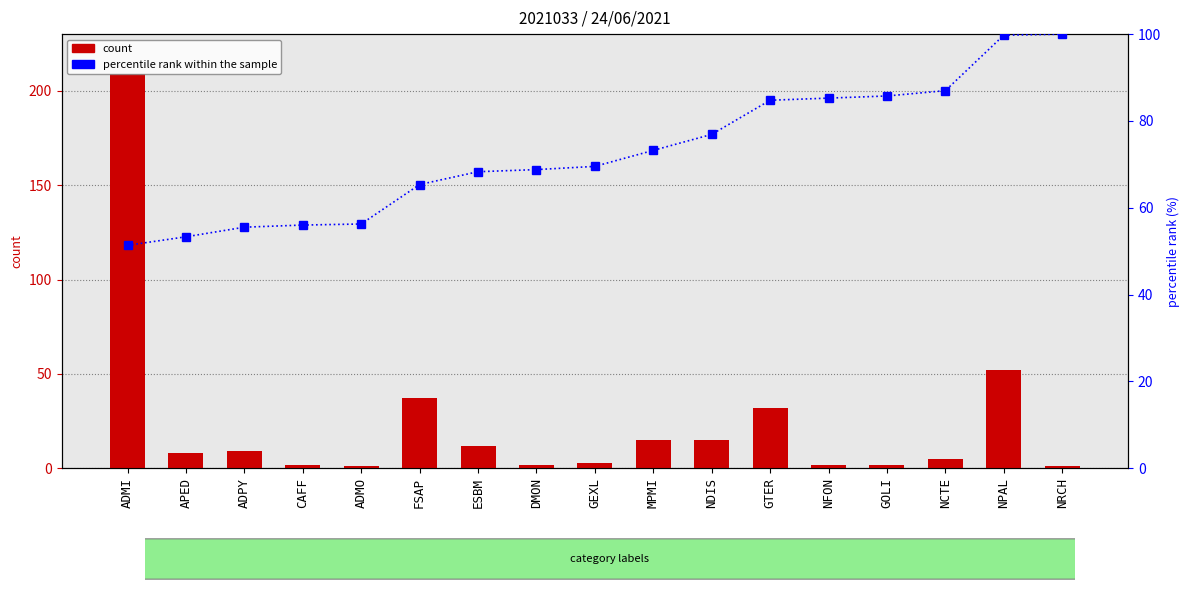

What is the average value of the count series?

23.9